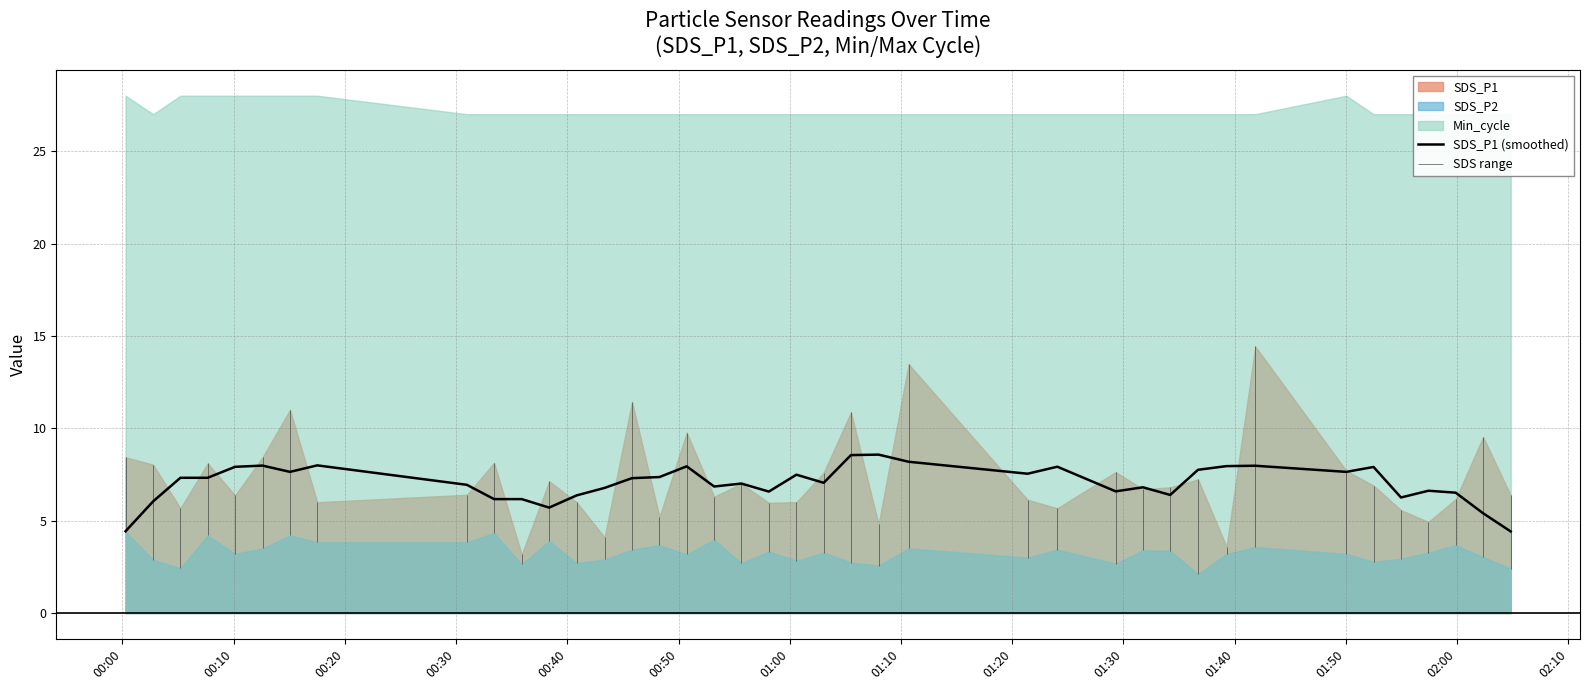

What is the lowest value of the SDS_P1 (smoothed) series?

4.4